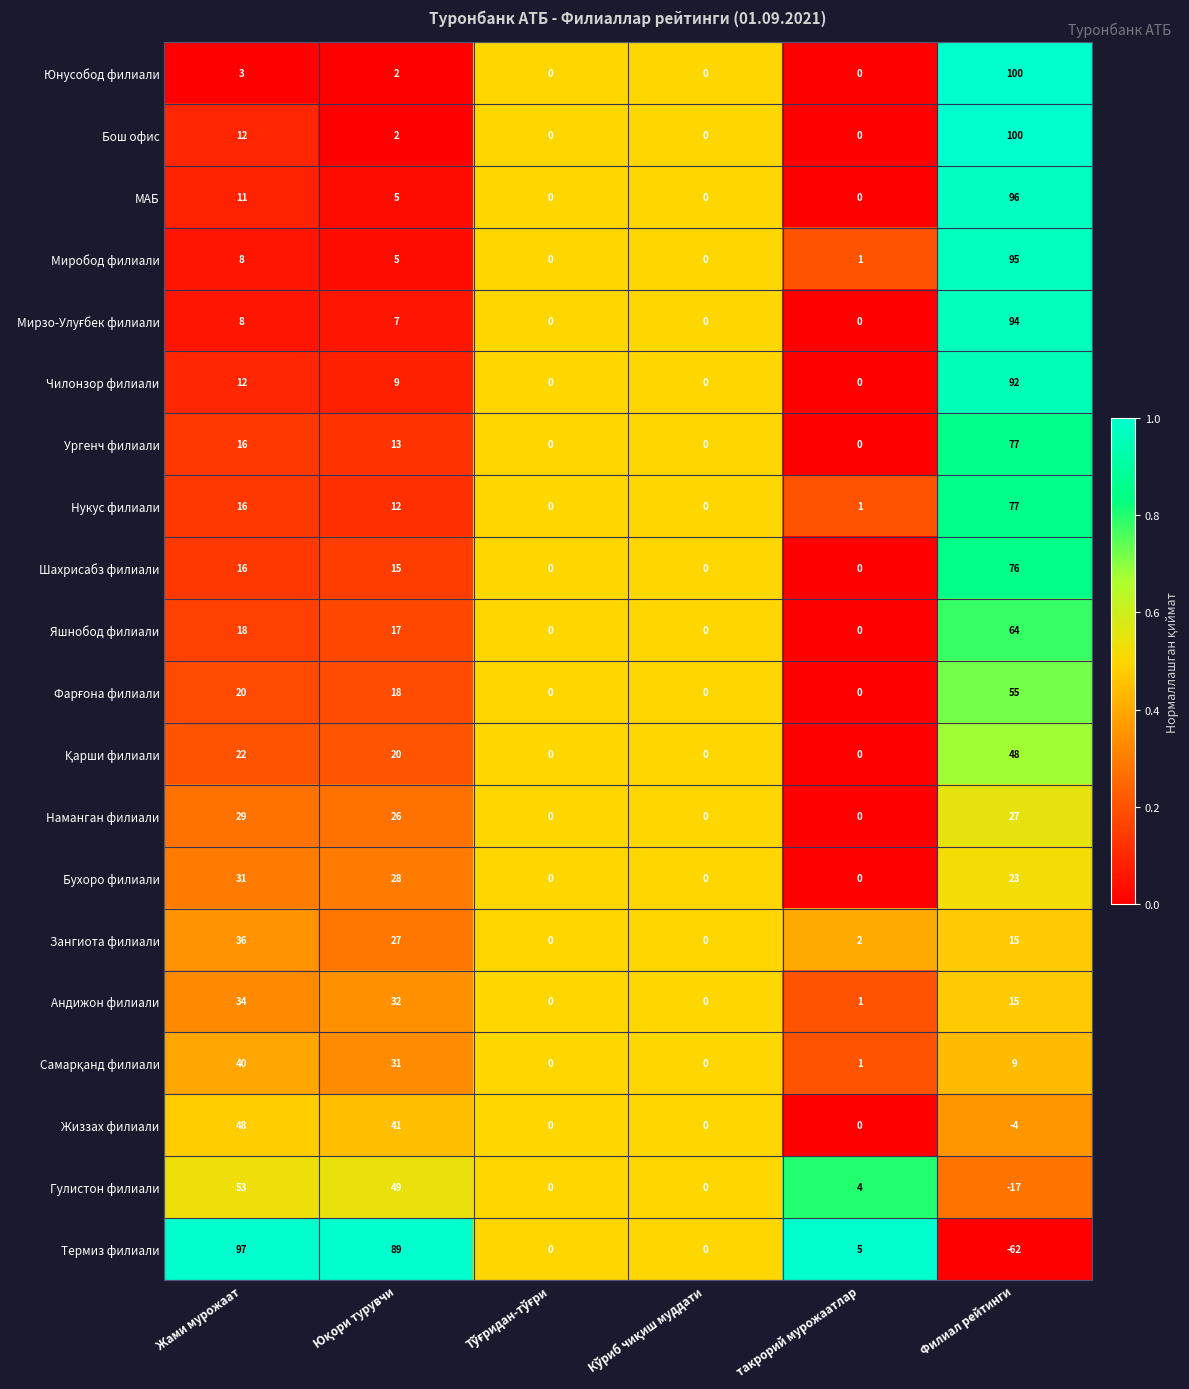

Which label corresponds to the smallest value in the chart?

Филиал рейтинги